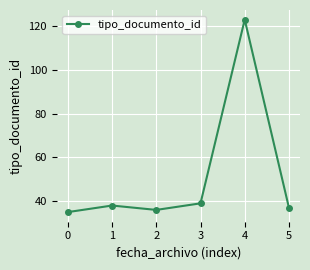

Does the chart display data point markers on the line(s)?

Yes